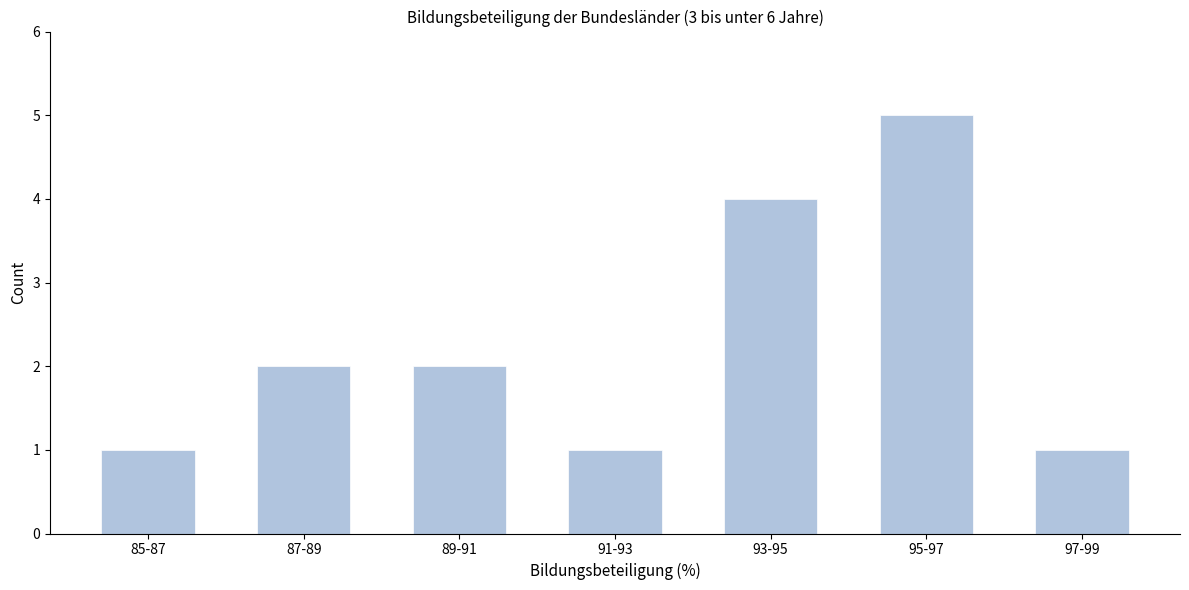

Reading left to right, what are all the values shown in this chart?

1	2	2	1	4	5	1